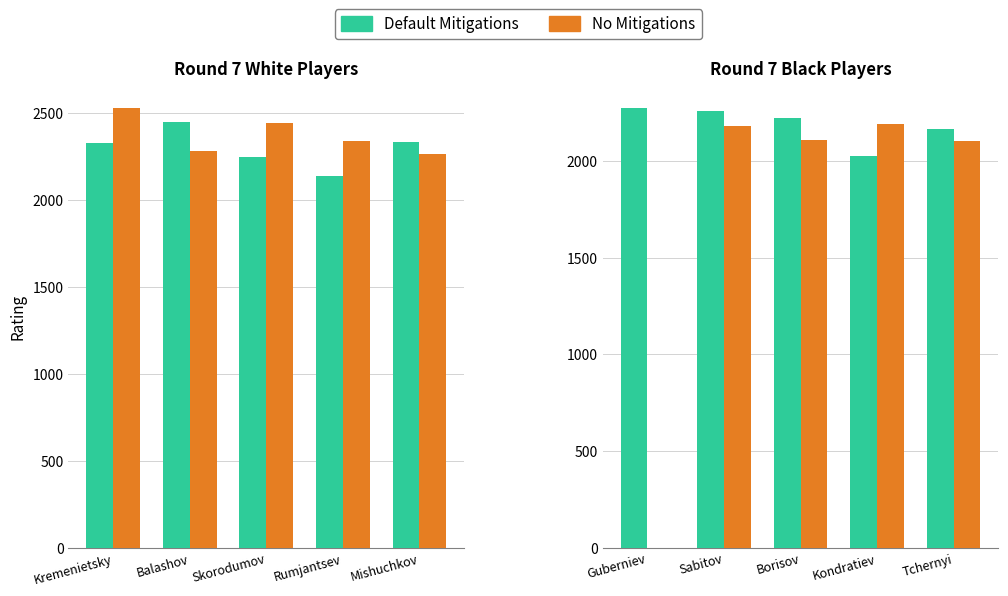

How many groups of bars are there?

5